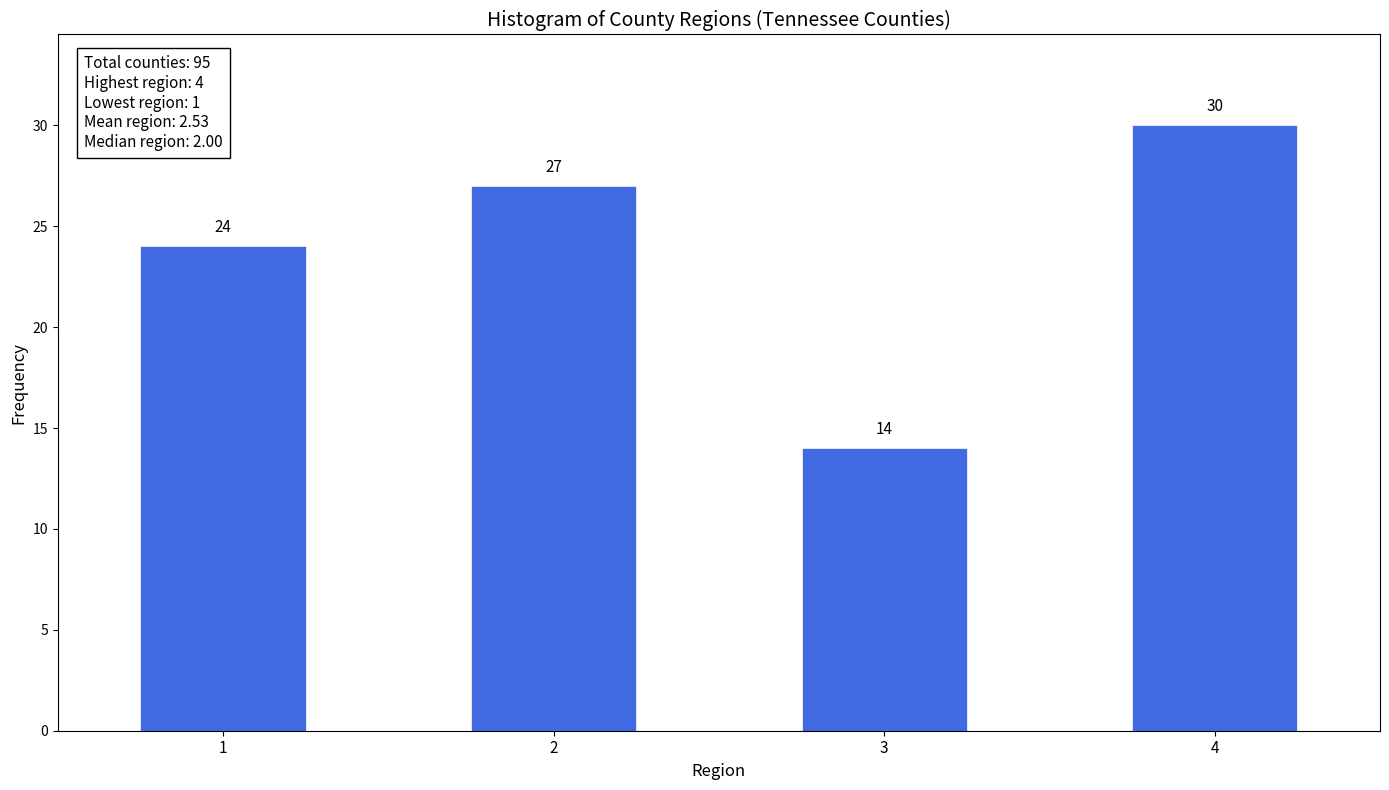

Reading right to left, list all the values displayed in this chart.

4=30	3=14	2=27	1=24